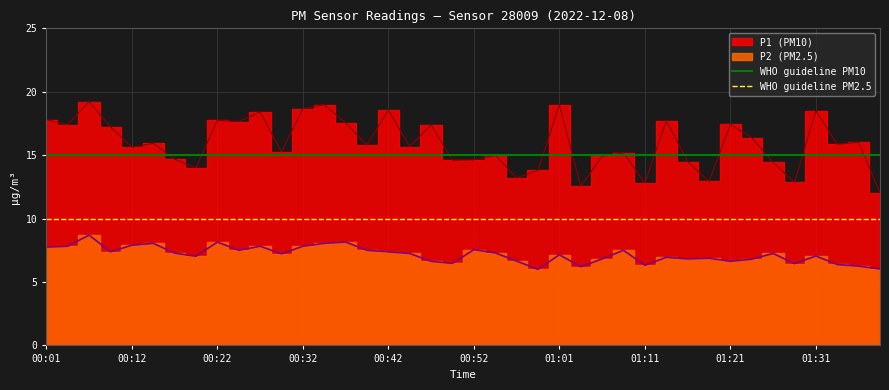

Which has a higher value, 00:01 or 00:12?

00:01